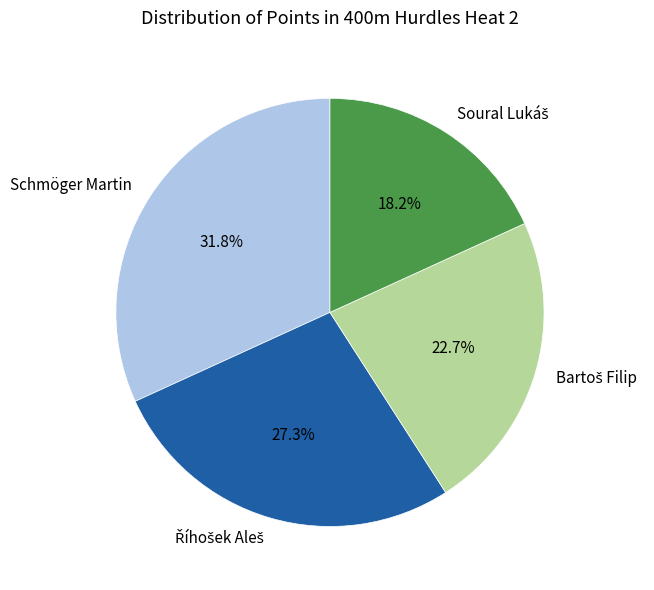

To the nearest percent, what is the difference between the largest and smallest slice percentages?

14%